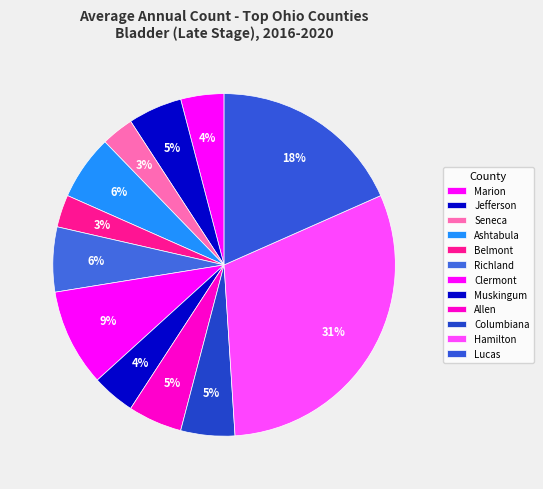

The Belmont slice represents 3% of the pie. True or false?

True